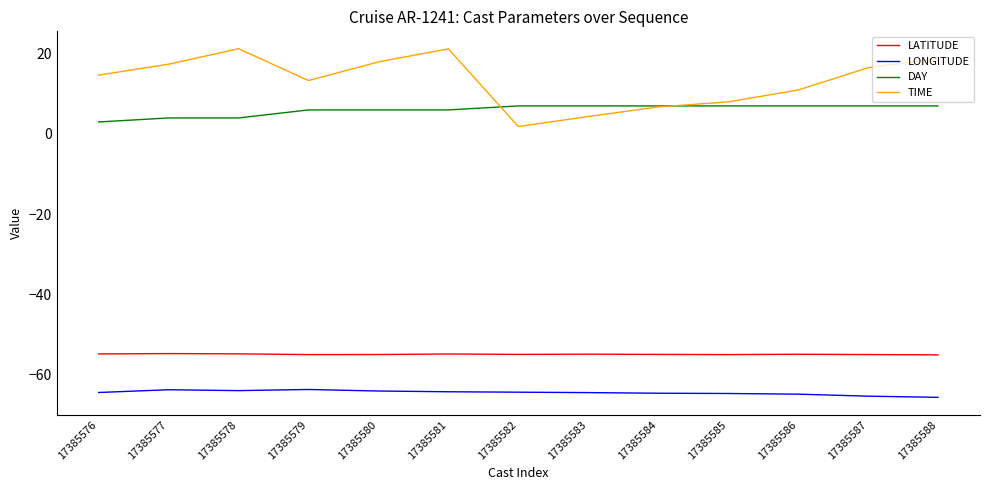

At 17385577, list the series in order from smallest to largest.

LONGITUDE, LATITUDE, DAY, TIME